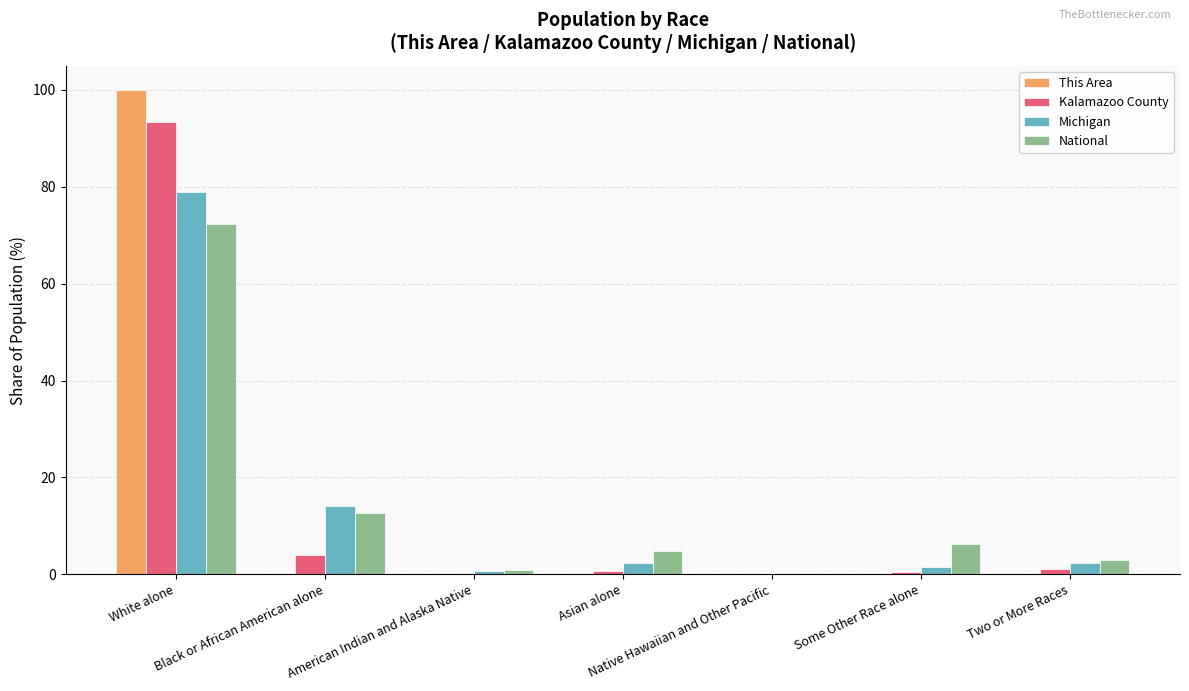

What is the highest value of the National series?

72.4